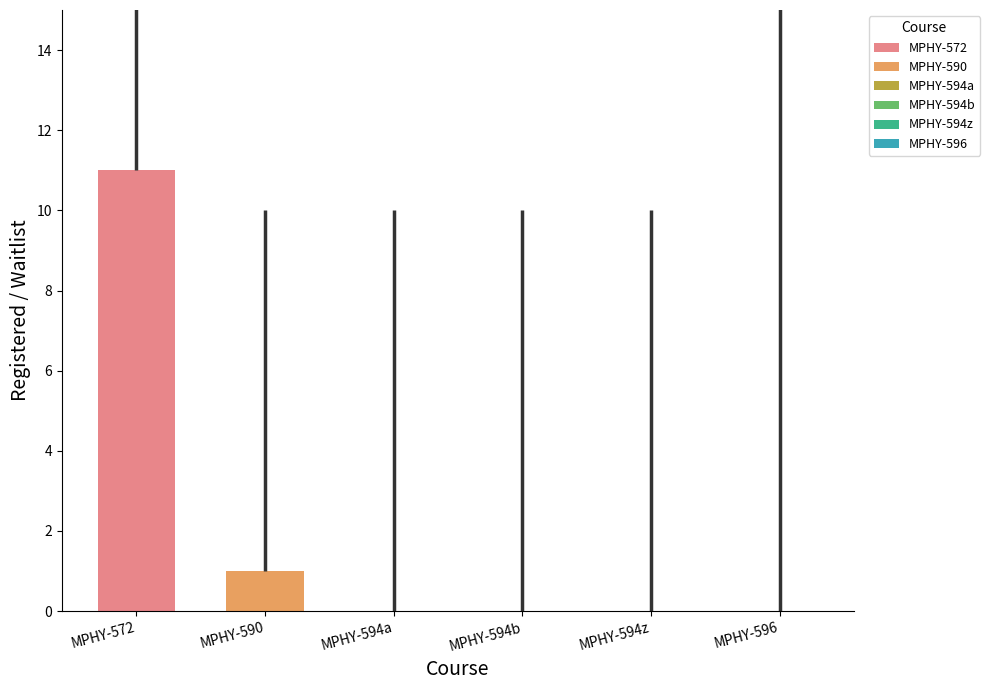

What is the minimum value for MPHY-572?

11